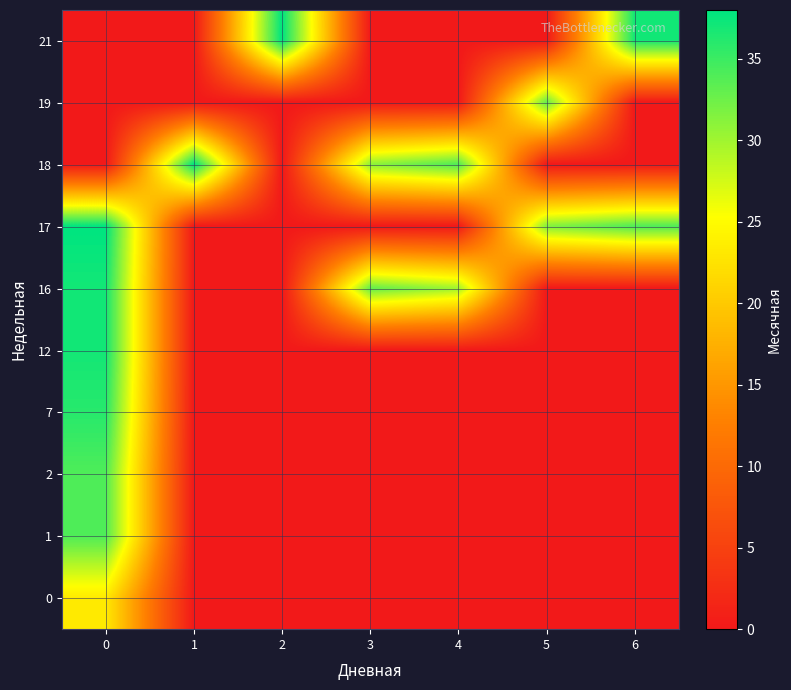

What is the total value across all series at 1?

38.0